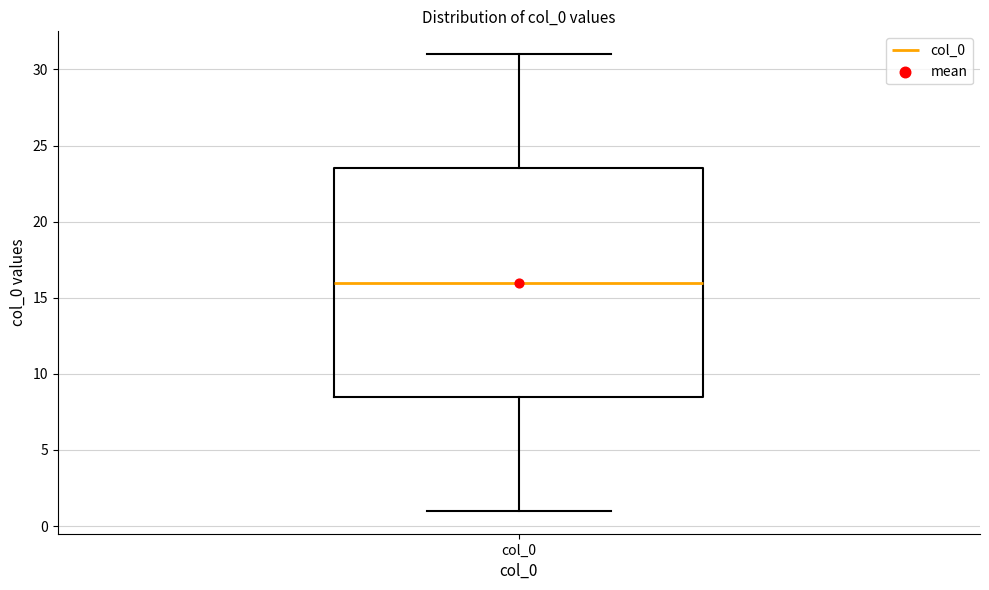

Transcribe this box plot: give where the median line is, the range the box spans, and where the two whiskers end, as read against the y-axis. The values are not printed on the chart, so give them approximately, as read against the axis.

median 16.0, box 8.5 to 23.5, whiskers 1.0 to 31.0